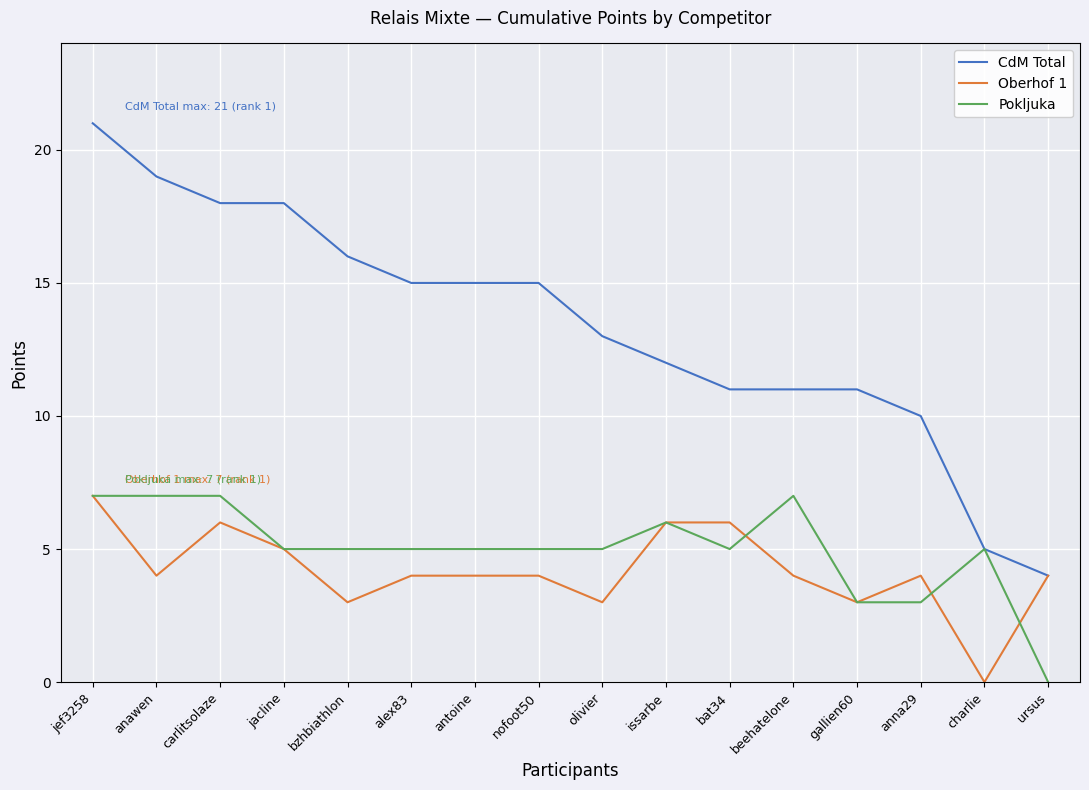

Rank the series at carlitsolaze from lowest to highest value.

Oberhof 1, Pokljuka, CdM Total